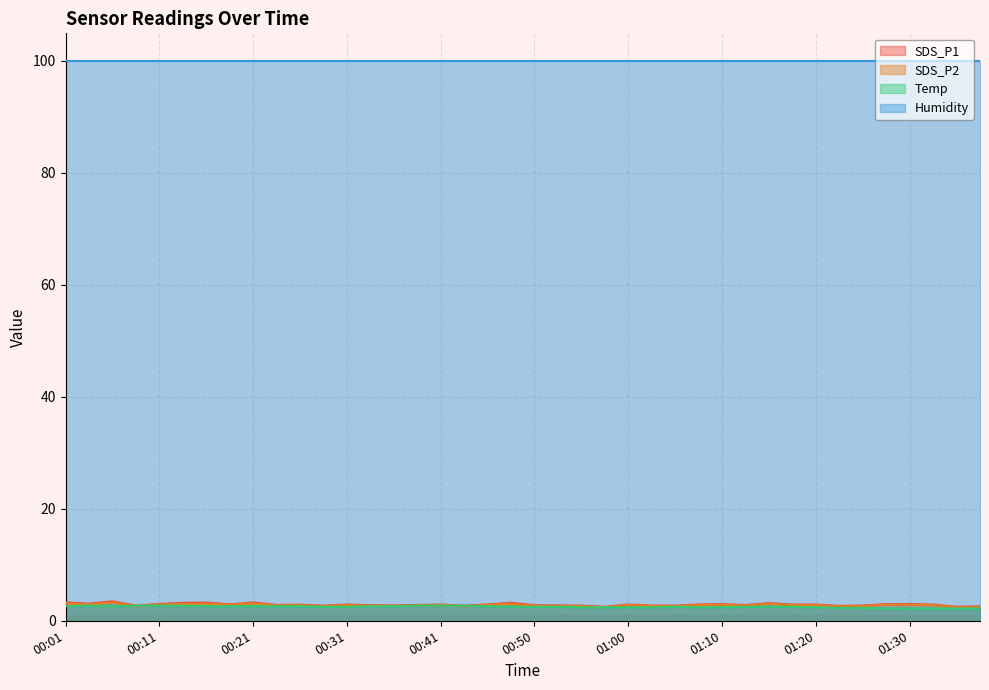

What is the spread (max minus min) of values at 01:00?

97.5